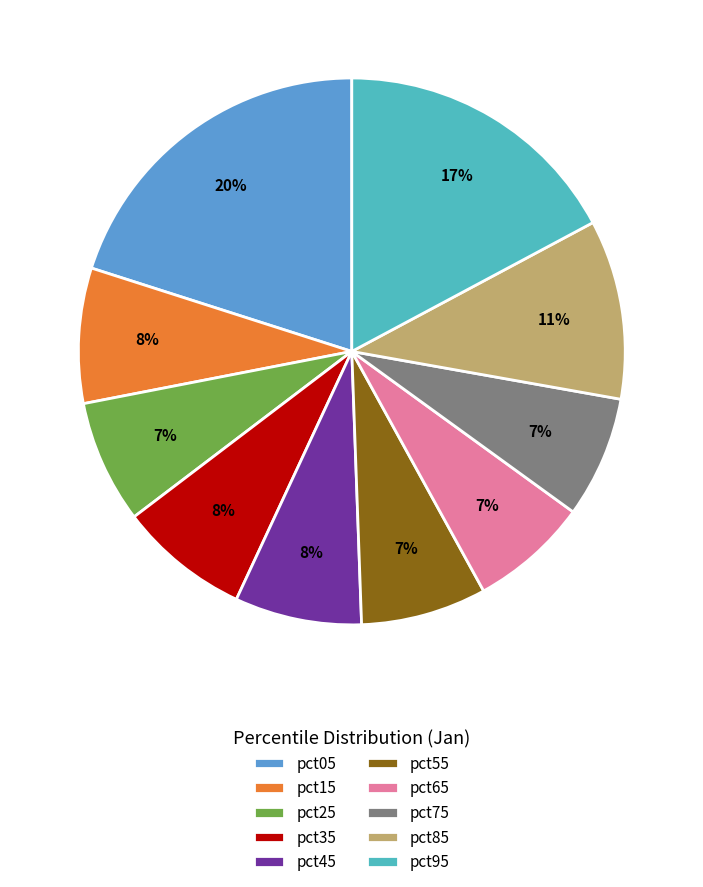

Which has a higher value, pct25 or pct05?

pct05